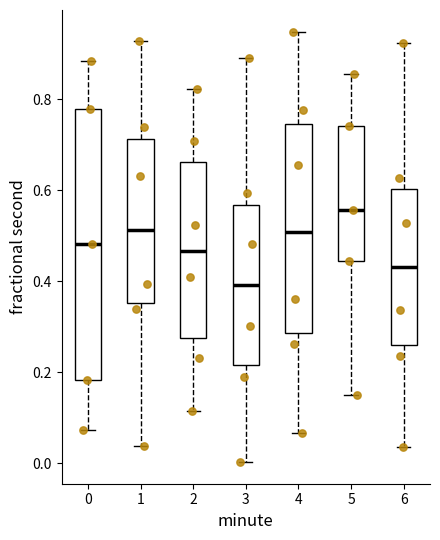

Reading left to right, read every box against the y-axis: the position of its median line, the range the box covers, and the ends of its whiskers. The values are not printed on the chart, so give them approximately, as read against the axis.

0: median 0.48, box 0.18 to 0.78, whiskers 0.08 to 0.88
1: median 0.52, box 0.36 to 0.72, whiskers 0.04 to 0.92
2: median 0.46, box 0.28 to 0.66, whiskers 0.12 to 0.82
3: median 0.40, box 0.22 to 0.56, whiskers 0.00 to 0.88
4: median 0.50, box 0.28 to 0.74, whiskers 0.06 to 0.94
5: median 0.56, box 0.44 to 0.74, whiskers 0.14 to 0.86
6: median 0.44, box 0.26 to 0.60, whiskers 0.04 to 0.92